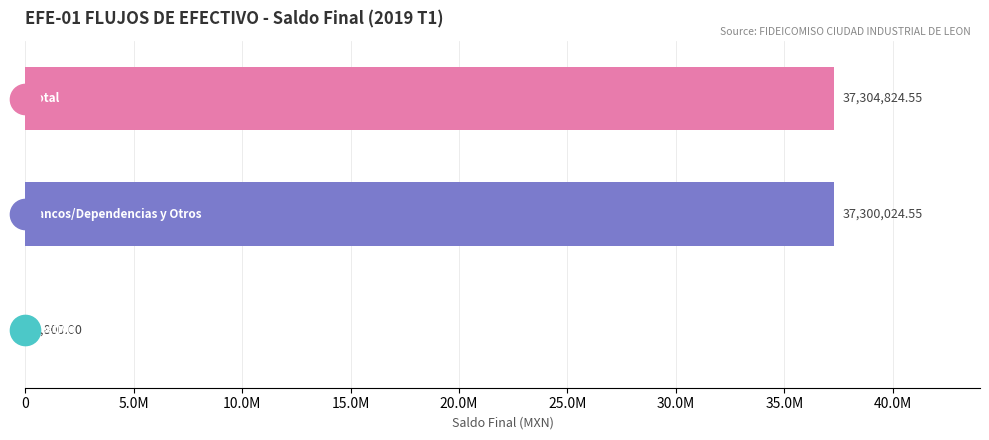

Are the bars grouped side by side (vs. stacked)?

No